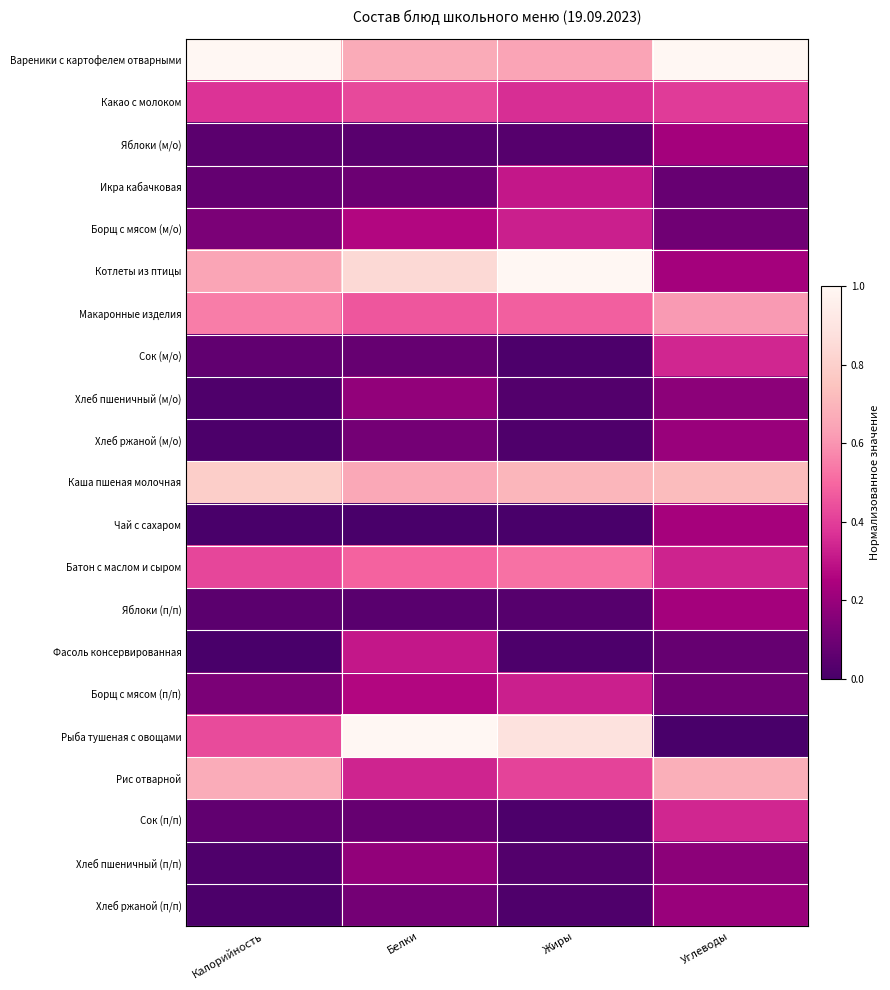

Rank the series at Белки from highest to lowest value.

Рыба тушеная с овощами, Котлеты из птицы, Вареники с картофелем отварными, Каша пшеная молочная, Батон с маслом и сыром, Макаронные изделия, Какао с молоком, Рис отварной, Фасоль консервированная, Борщ с мясом (м/о), Борщ с мясом (п/п), Хлеб пшеничный (м/о), Хлеб пшеничный (п/п), Хлеб ржаной (м/о), Хлеб ржаной (п/п), Икра кабачковая, Сок (м/о), Сок (п/п), Яблоки (м/о), Яблоки (п/п), Чай с сахаром